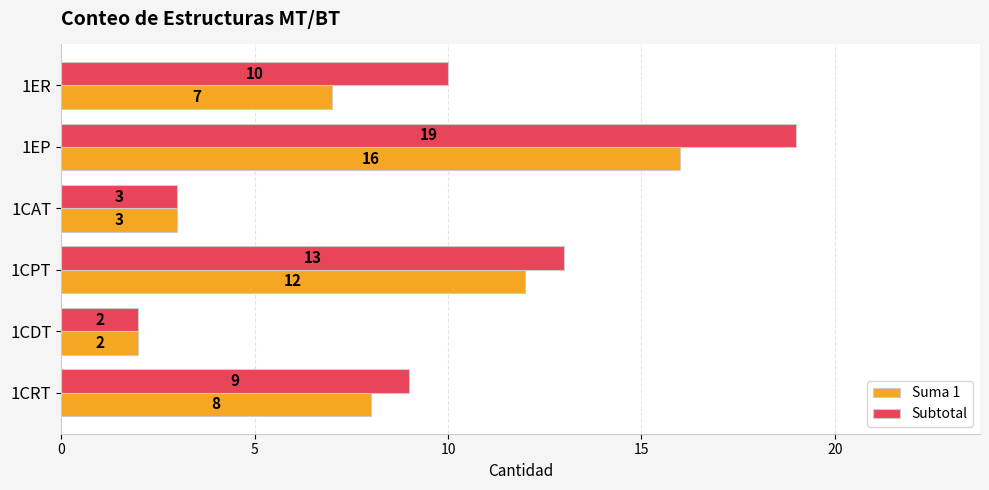

What is the average value of the Suma 1 series?

8